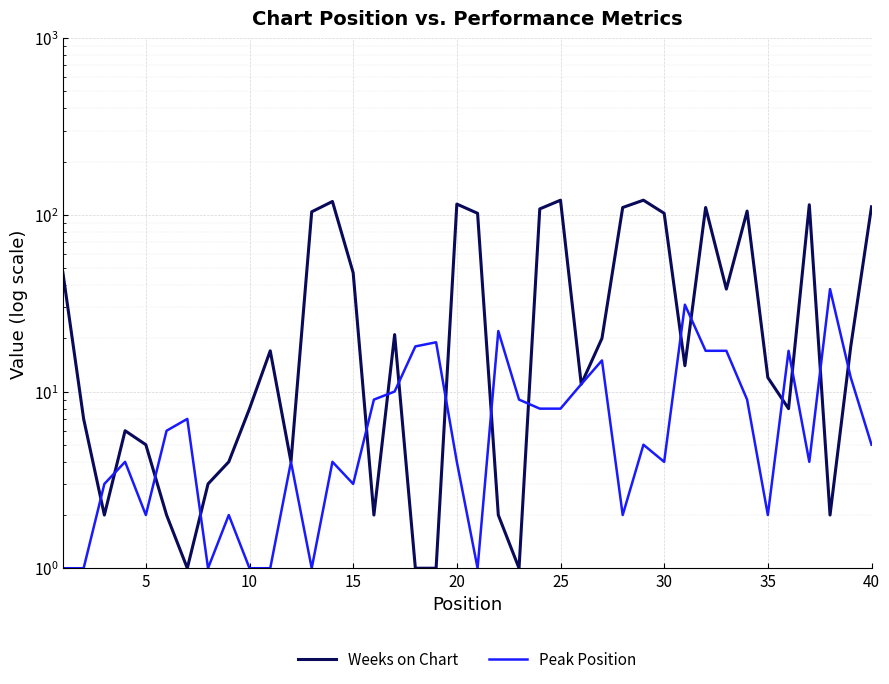

What are all the series names shown in the legend?

Weeks on Chart, Peak Position